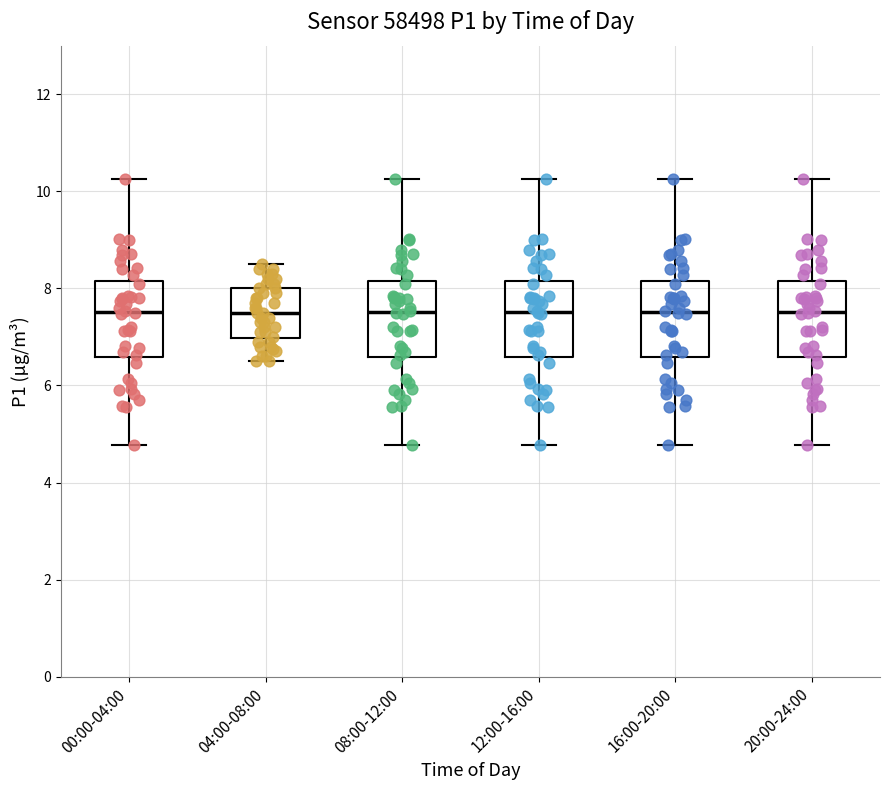

Reading left to right, transcribe this box plot: for each box, give where its median line is, the range the box spans, and where its two whiskers end, as read against the y-axis. The values are not printed on the chart, so give them approximately, as read against the axis.

00:00-04:00: median 7.6, box 6.6 to 8.2, whiskers 4.8 to 10.2
04:00-08:00: median 7.6, box 7.0 to 8.0, whiskers 6.6 to 8.6
08:00-12:00: median 7.6, box 6.6 to 8.2, whiskers 4.8 to 10.2
12:00-16:00: median 7.6, box 6.6 to 8.2, whiskers 4.8 to 10.2
16:00-20:00: median 7.6, box 6.6 to 8.2, whiskers 4.8 to 10.2
20:00-24:00: median 7.6, box 6.6 to 8.2, whiskers 4.8 to 10.2